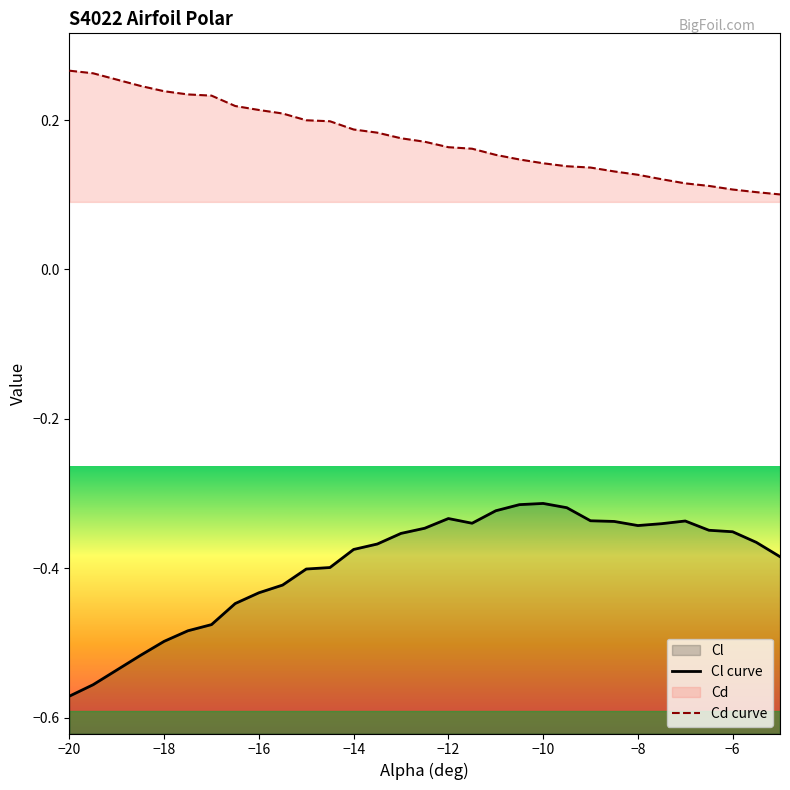

The Cd series shows 0.2 at -17.5. True or false?

True